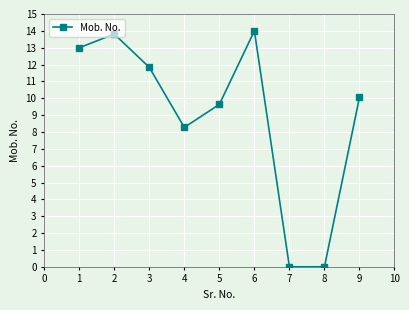

How many interior local peaks (higher than both neighbors) does the data have?

2